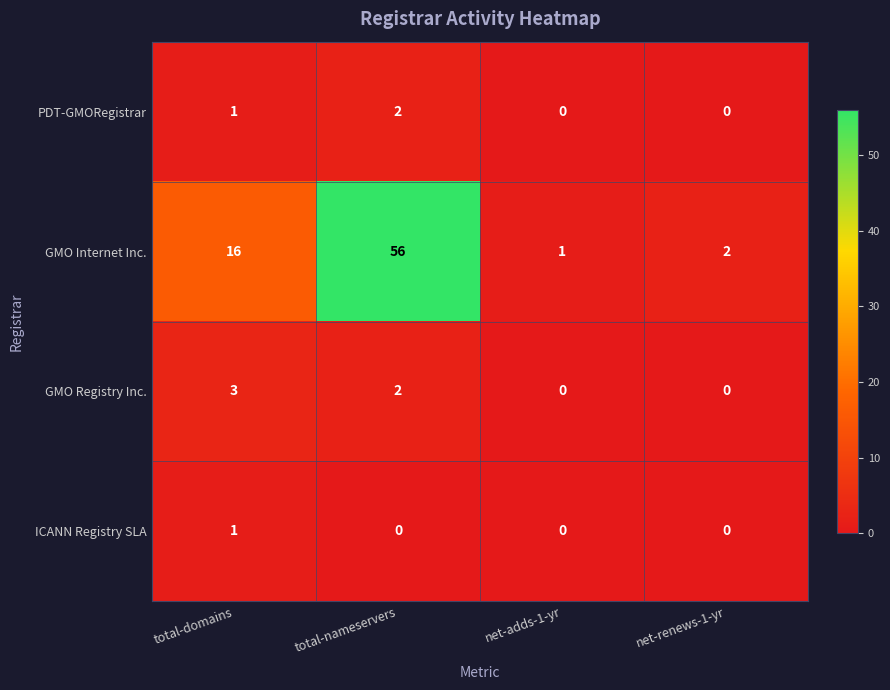

How many data points in PDT-GMORegistrar are less than 1?

2